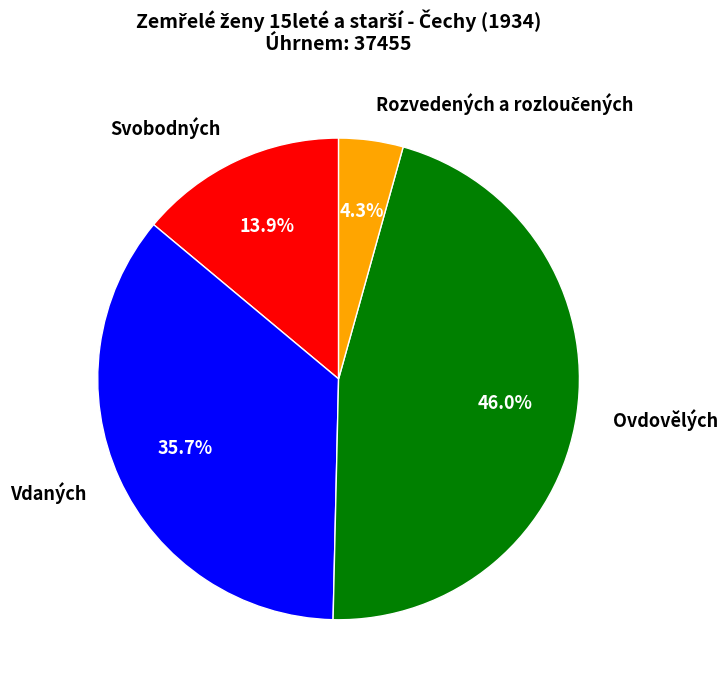

Is there a majority slice in this chart?

No